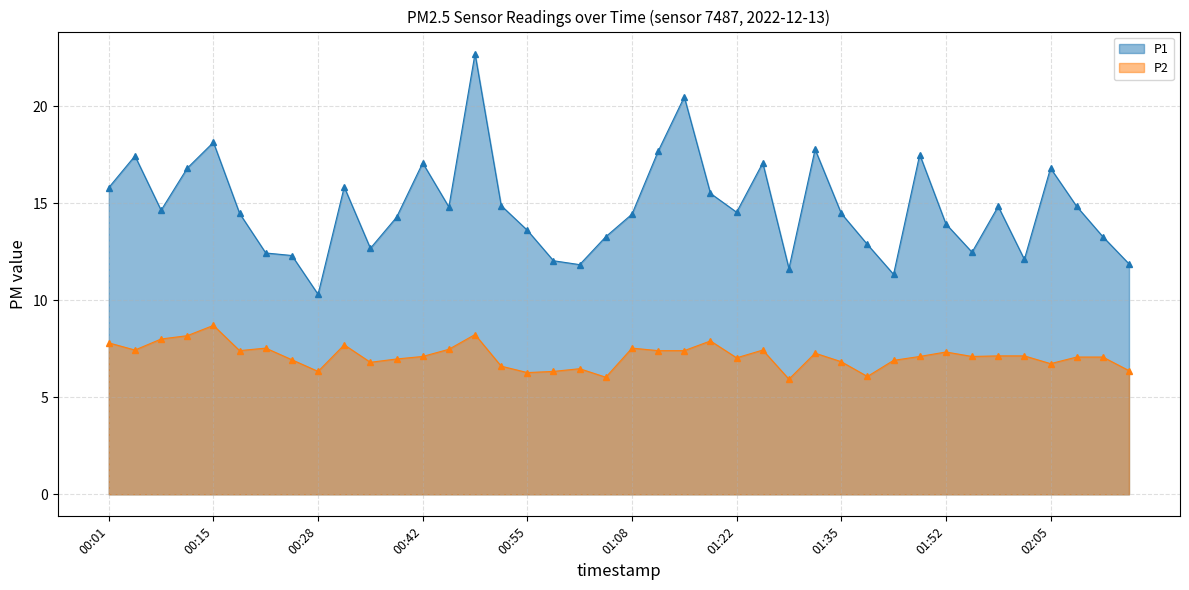

What is the difference between the P2 values at 00:01 and 00:15?

0.9